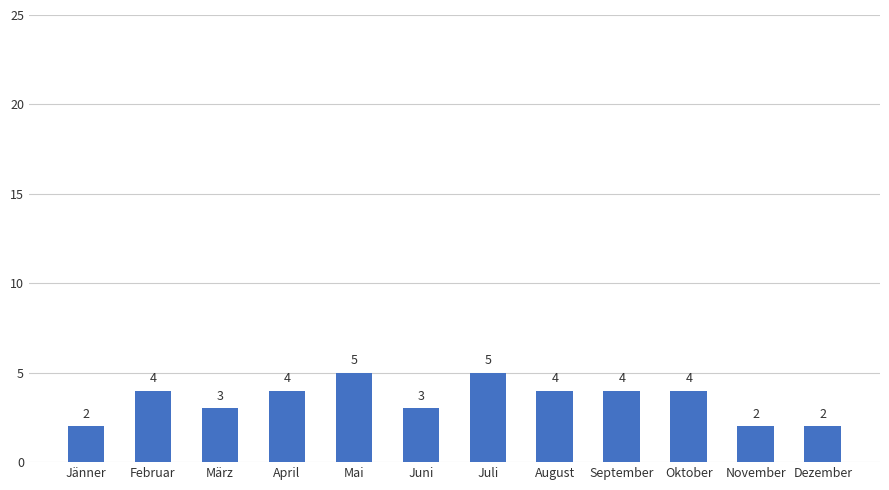

How many values are between 3 and 4?

7